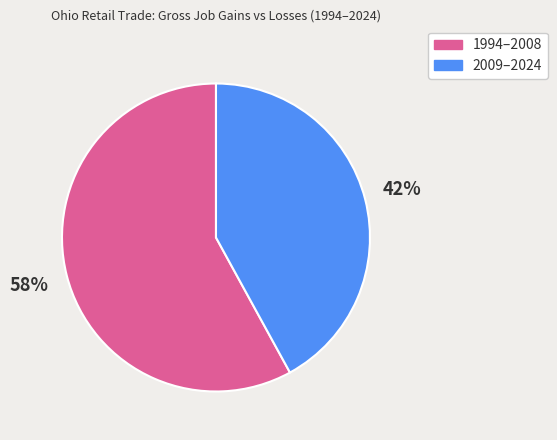

Count the number of slices in the pie.

2